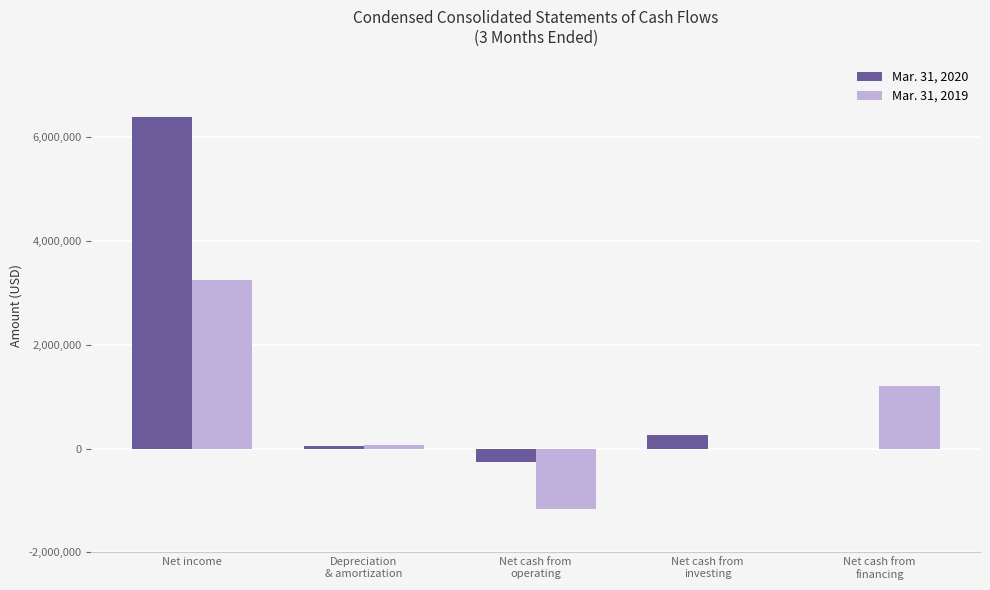

How many categories are shown in the chart?

5